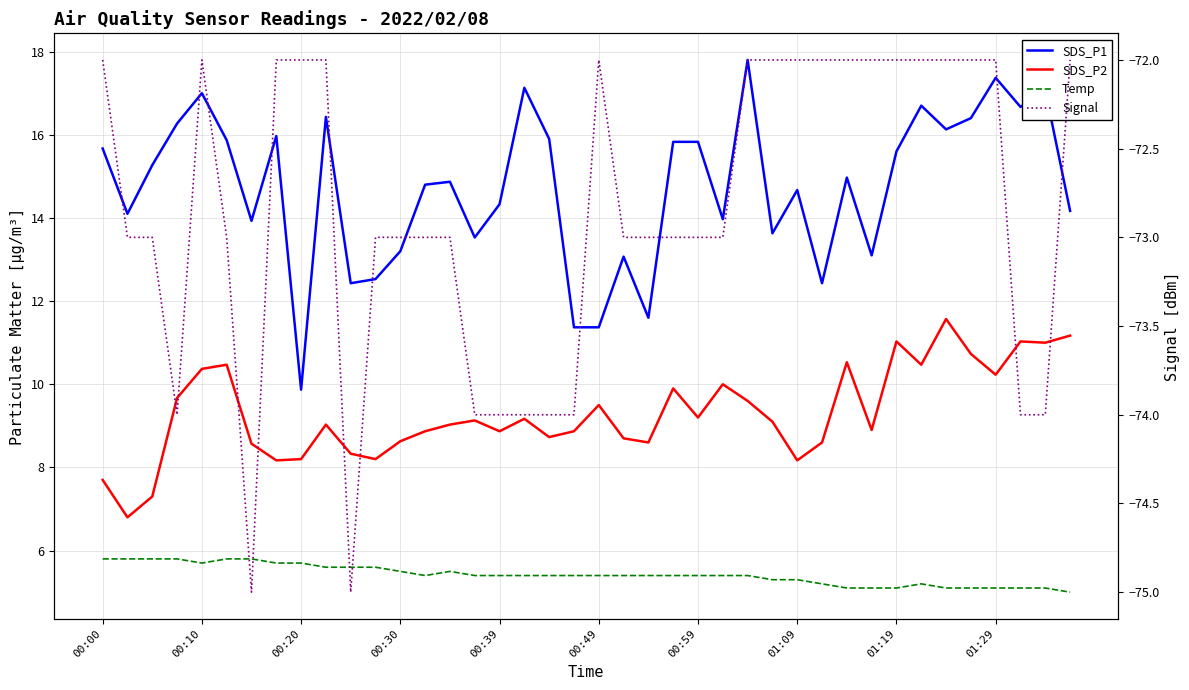

How many data points in SDS_P1 are less than 14?

14